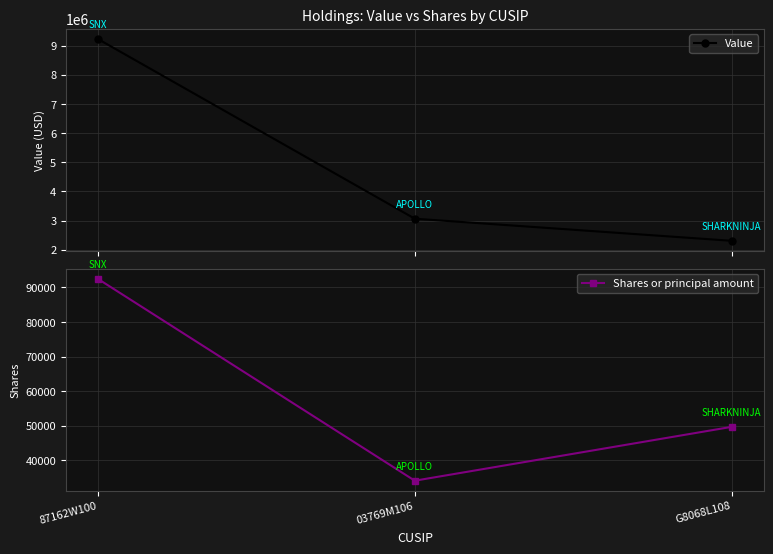

Where does the Shares or principal amount series first go above 49700?

87162W100